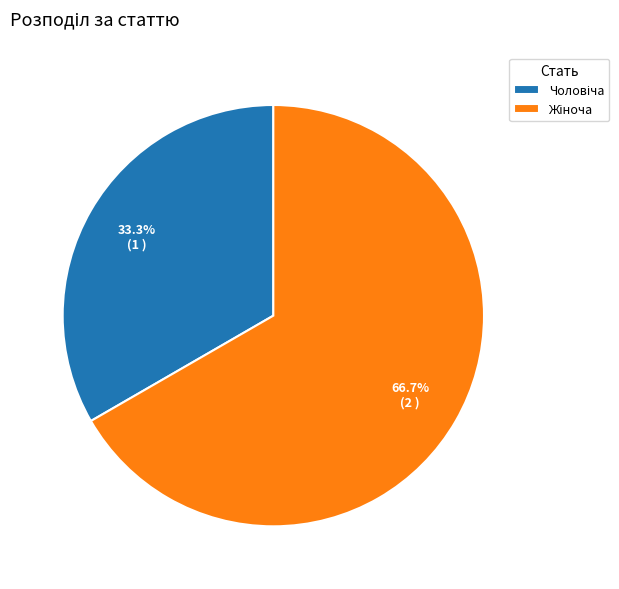

Does any single category account for the majority?

Yes